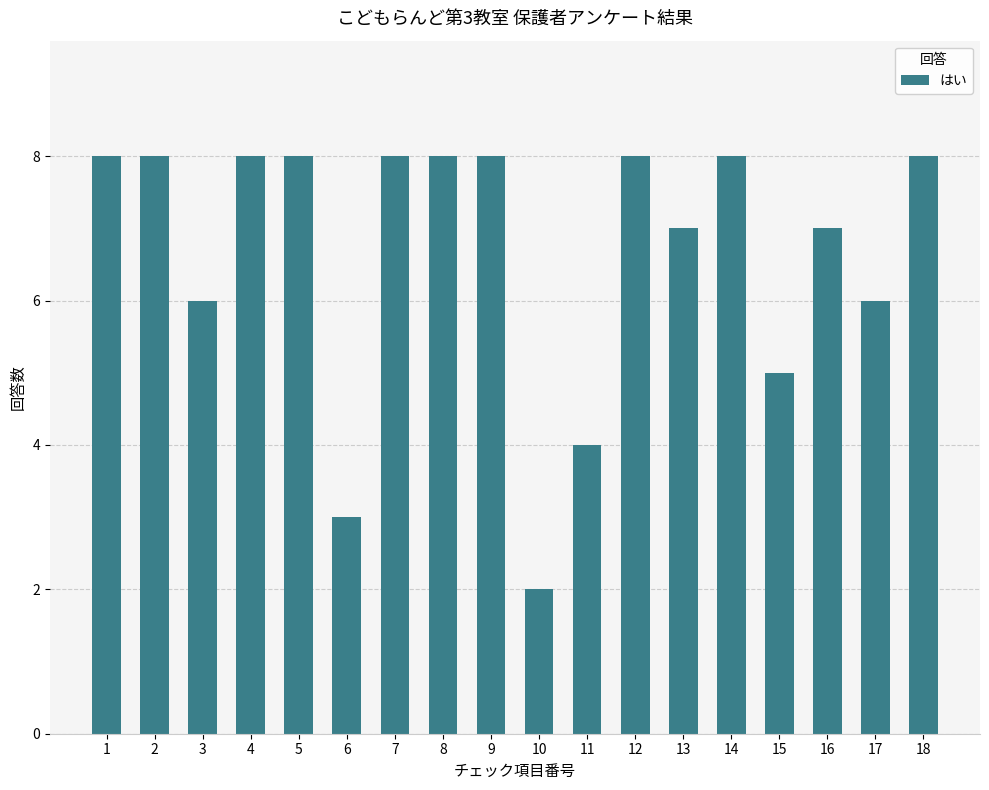

How many bars are there in total?

18